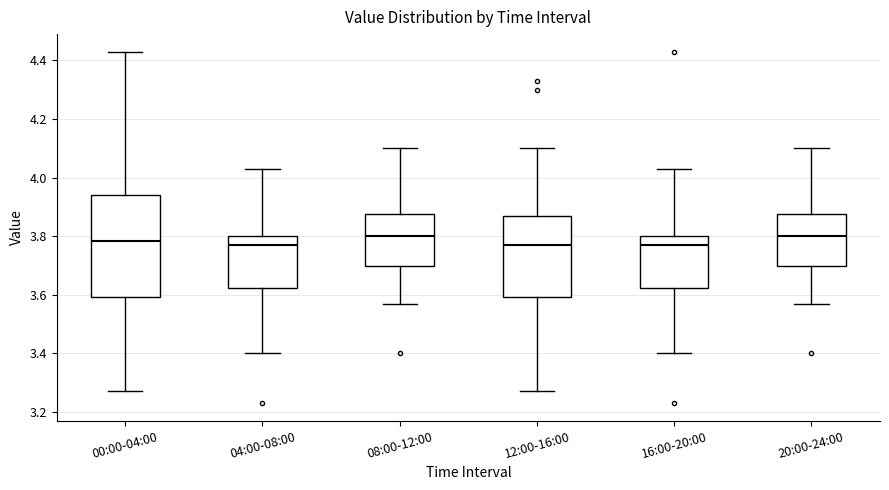

Reading left to right, read every box against the y-axis: the position of its median line, the range the box covers, and the ends of its whiskers. The values are not printed on the chart, so give them approximately, as read against the axis.

00:00-04:00: median 3.78, box 3.60 to 3.94, whiskers 3.28 to 4.44
04:00-08:00: median 3.78, box 3.62 to 3.80, whiskers 3.40 to 4.04
08:00-12:00: median 3.80, box 3.70 to 3.88, whiskers 3.58 to 4.10
12:00-16:00: median 3.78, box 3.60 to 3.88, whiskers 3.28 to 4.10
16:00-20:00: median 3.78, box 3.62 to 3.80, whiskers 3.40 to 4.04
20:00-24:00: median 3.80, box 3.70 to 3.88, whiskers 3.58 to 4.10